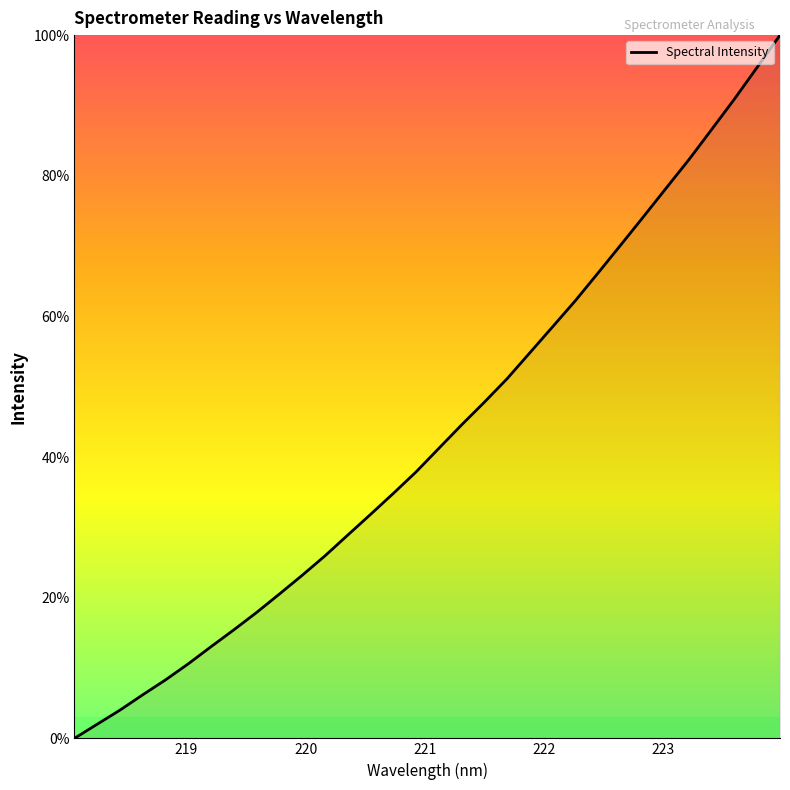

What is the difference between the maximum and minimum values?

100.0